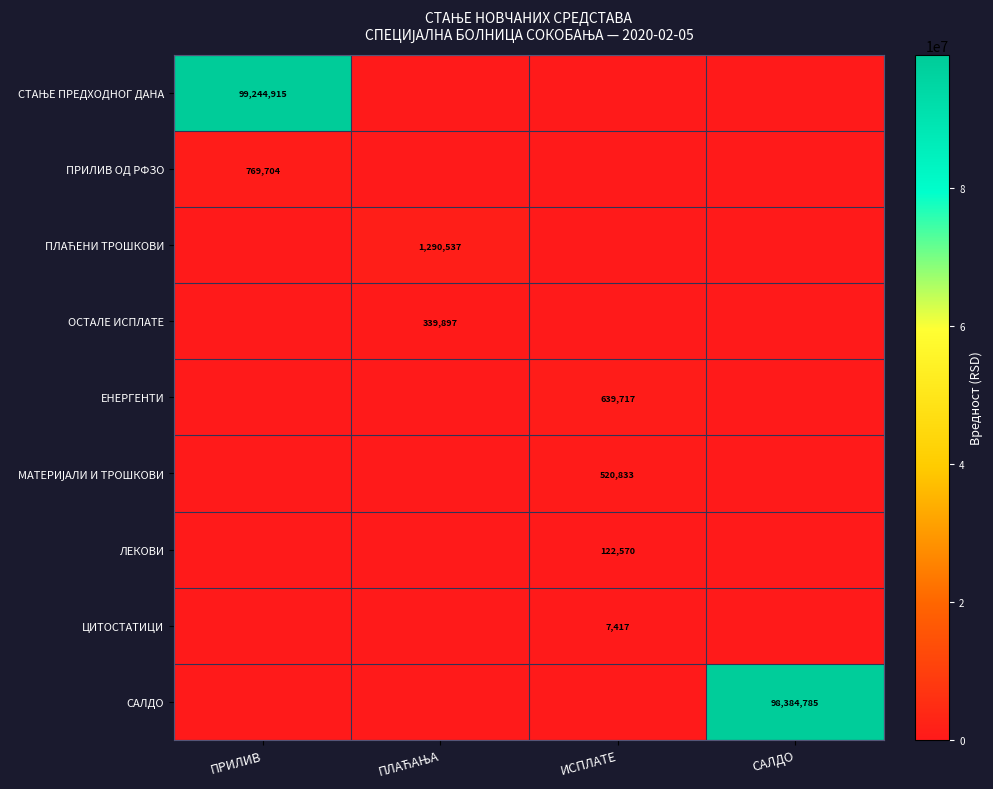

What is the sum of all СТАЊЕ ПРЕДХОДНОГ ДАНА values?

99244915.4